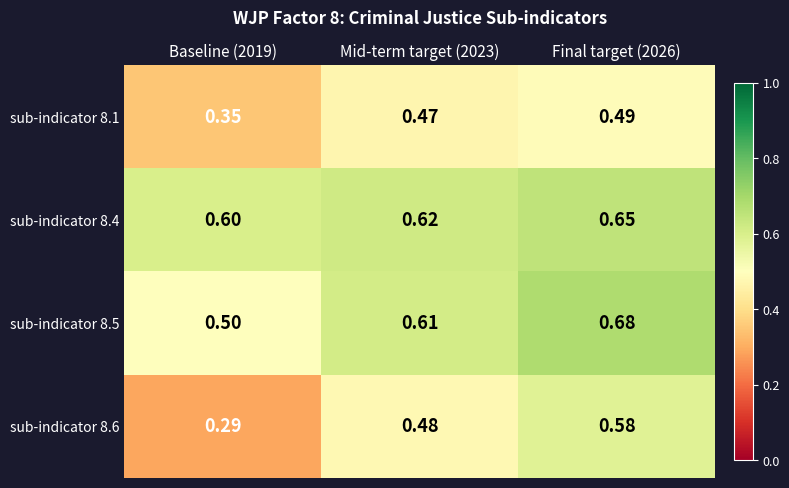

Is the value of sub-indicator 8.5 at Baseline (2019) greater than the value of sub-indicator 8.6 at Final target (2026)?

No